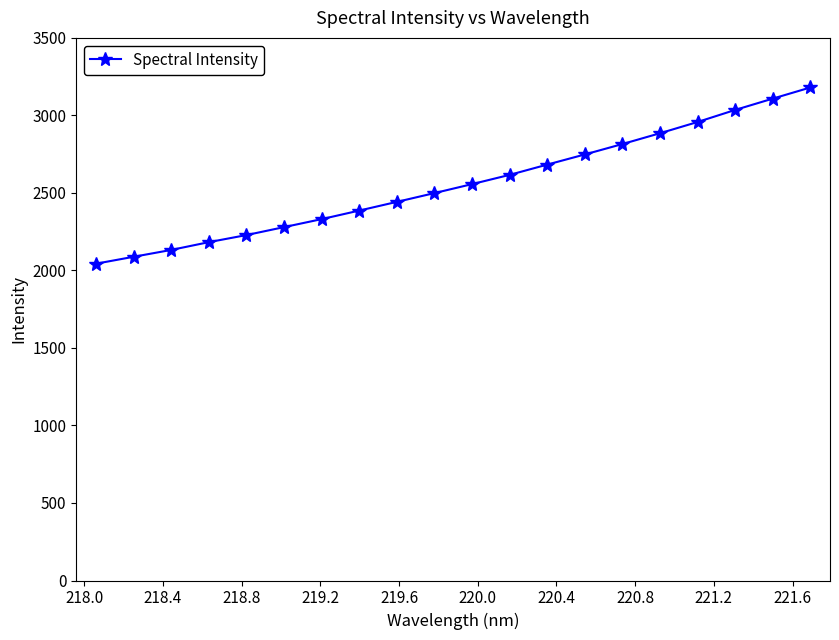

What is the sum of all values?

51198.2